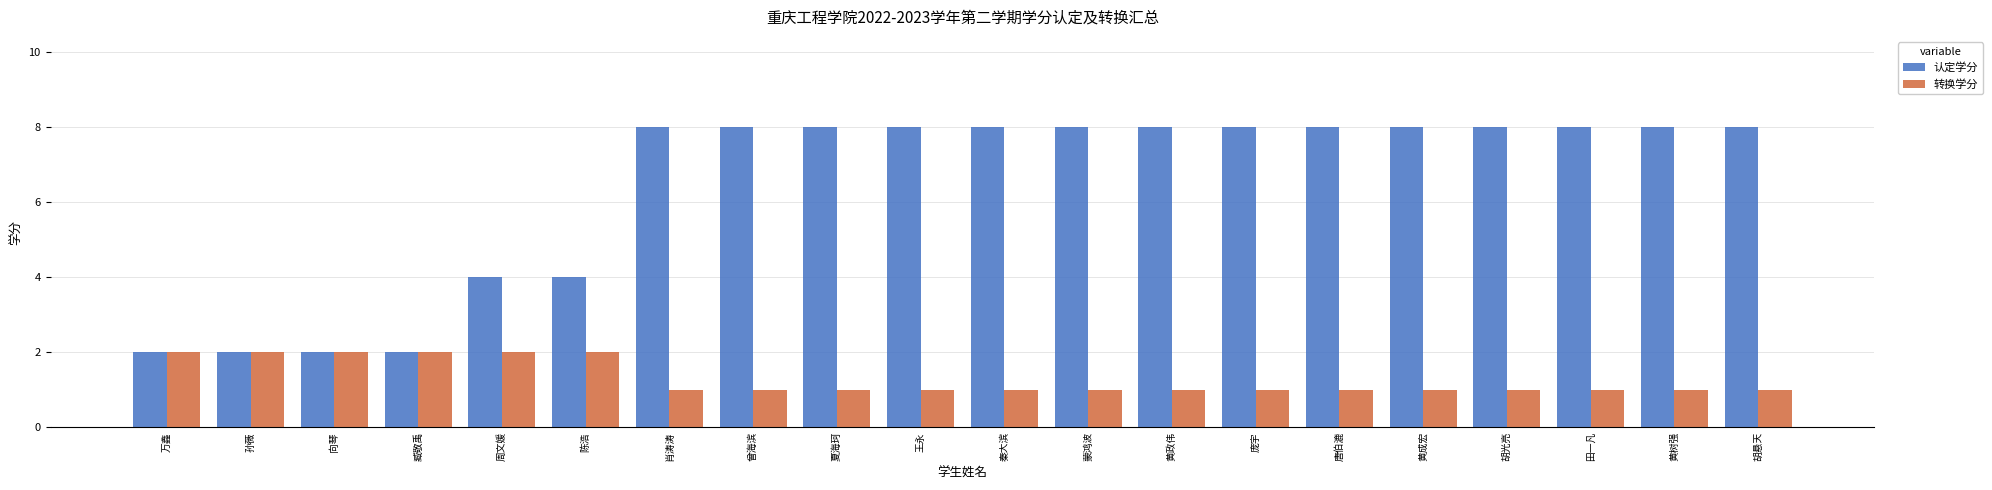

What is the spread (max minus min) of values at 胡光亮?

7